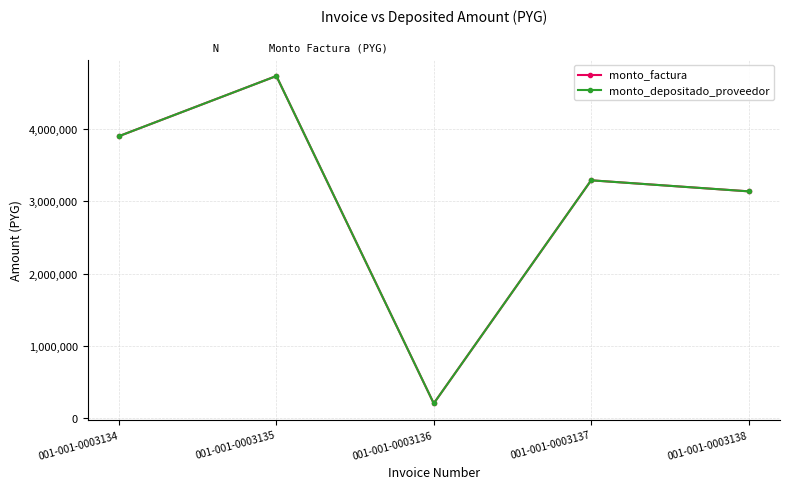

How many lines are shown in the chart?

2